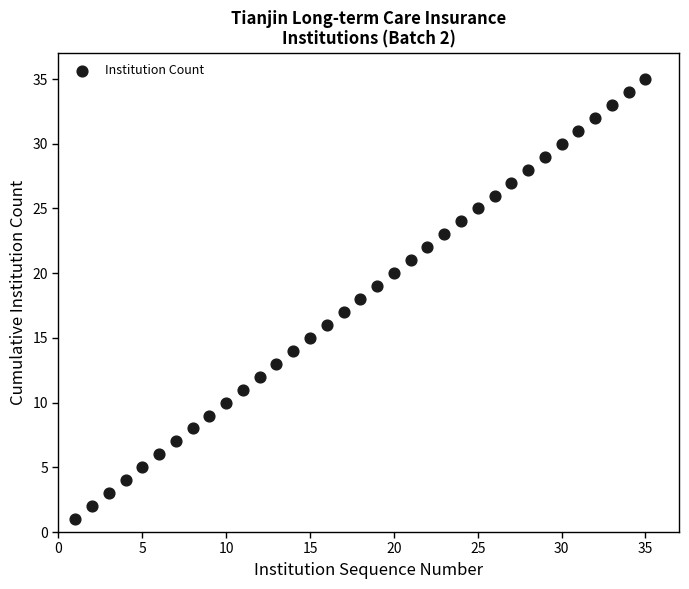

What is the range of Y values (max minus min)?

34